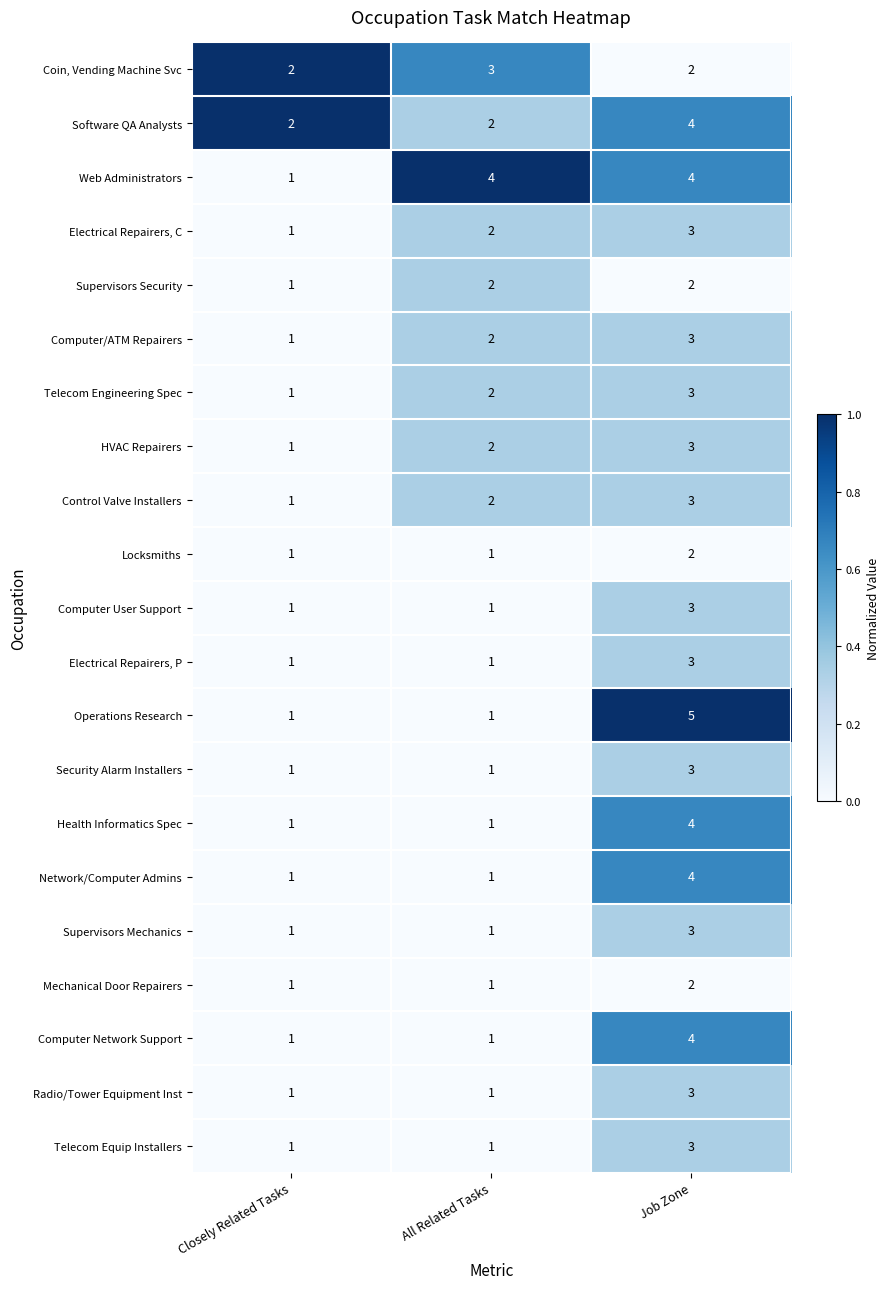

Between Closely Related Tasks and Job Zone, which series saw the biggest shift?

Operations Research